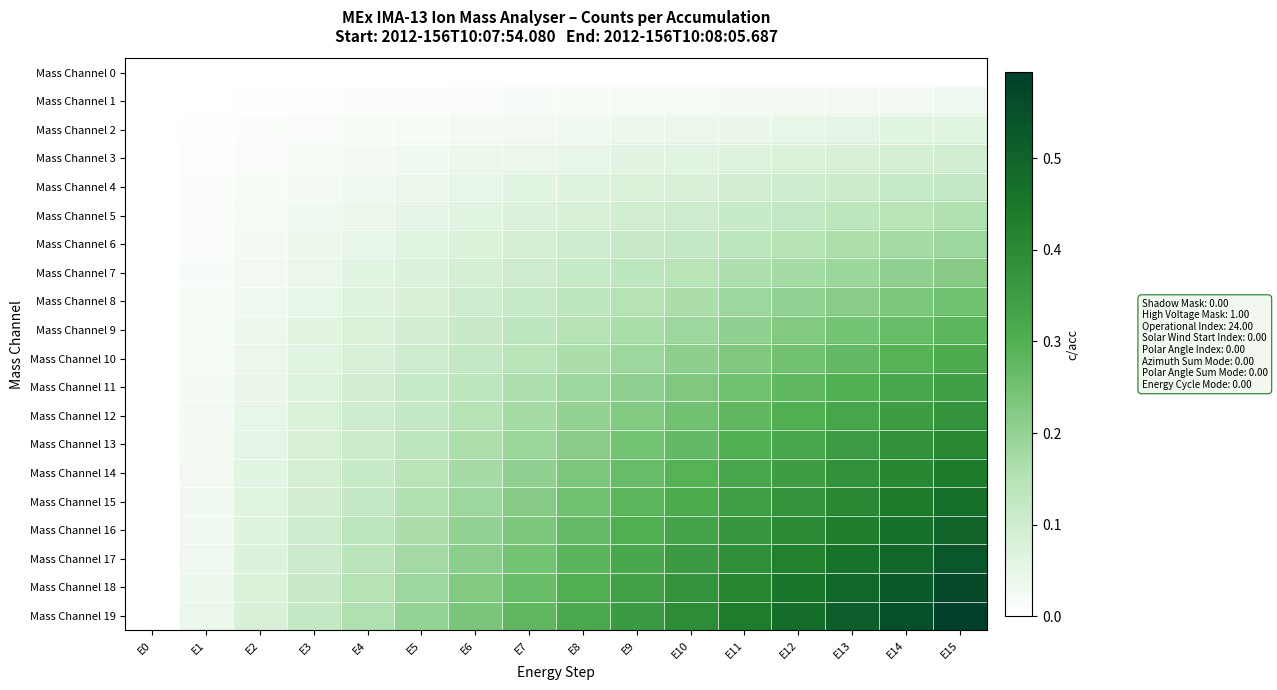

Reading left to right, transcribe all the data shown in this chart.

Mass Channel 0: E0=0.0	E1=0.0	E2=0.0	E3=0.0	E4=0.0	E5=0.0	E6=0.0	E7=0.0	E8=0.0	E9=0.0	E10=0.0	E11=0.0	E12=0.0	E13=0.0	E14=0.0	E15=0.0
Mass Channel 1: E0=0.0	E1=0.0	E2=0.0	E3=0.0	E4=0.0	E5=0.0	E6=0.0	E7=0.0	E8=0.0	E9=0.0	E10=0.0	E11=0.0	E12=0.0	E13=0.0	E14=0.0	E15=0.0
Mass Channel 2: E0=0.0	E1=0.0	E2=0.0	E3=0.0	E4=0.0	E5=0.0	E6=0.0	E7=0.0	E8=0.0	E9=0.0	E10=0.0	E11=0.0	E12=0.1	E13=0.1	E14=0.1	E15=0.1
Mass Channel 3: E0=0.0	E1=0.0	E2=0.0	E3=0.0	E4=0.0	E5=0.0	E6=0.0	E7=0.0	E8=0.1	E9=0.1	E10=0.1	E11=0.1	E12=0.1	E13=0.1	E14=0.1	E15=0.1
Mass Channel 4: E0=0.0	E1=0.0	E2=0.0	E3=0.0	E4=0.0	E5=0.0	E6=0.1	E7=0.1	E8=0.1	E9=0.1	E10=0.1	E11=0.1	E12=0.1	E13=0.1	E14=0.1	E15=0.1
Mass Channel 5: E0=0.0	E1=0.0	E2=0.0	E3=0.0	E4=0.0	E5=0.1	E6=0.1	E7=0.1	E8=0.1	E9=0.1	E10=0.1	E11=0.1	E12=0.1	E13=0.1	E14=0.1	E15=0.2
Mass Channel 6: E0=0.0	E1=0.0	E2=0.0	E3=0.0	E4=0.1	E5=0.1	E6=0.1	E7=0.1	E8=0.1	E9=0.1	E10=0.1	E11=0.1	E12=0.1	E13=0.2	E14=0.2	E15=0.2
Mass Channel 7: E0=0.0	E1=0.0	E2=0.0	E3=0.0	E4=0.1	E5=0.1	E6=0.1	E7=0.1	E8=0.1	E9=0.1	E10=0.1	E11=0.2	E12=0.2	E13=0.2	E14=0.2	E15=0.2
Mass Channel 8: E0=0.0	E1=0.0	E2=0.0	E3=0.1	E4=0.1	E5=0.1	E6=0.1	E7=0.1	E8=0.1	E9=0.1	E10=0.2	E11=0.2	E12=0.2	E13=0.2	E14=0.2	E15=0.2
Mass Channel 9: E0=0.0	E1=0.0	E2=0.0	E3=0.1	E4=0.1	E5=0.1	E6=0.1	E7=0.1	E8=0.1	E9=0.2	E10=0.2	E11=0.2	E12=0.2	E13=0.2	E14=0.3	E15=0.3
Mass Channel 10: E0=0.0	E1=0.0	E2=0.0	E3=0.1	E4=0.1	E5=0.1	E6=0.1	E7=0.1	E8=0.2	E9=0.2	E10=0.2	E11=0.2	E12=0.2	E13=0.3	E14=0.3	E15=0.3
Mass Channel 11: E0=0.0	E1=0.0	E2=0.0	E3=0.1	E4=0.1	E5=0.1	E6=0.1	E7=0.2	E8=0.2	E9=0.2	E10=0.2	E11=0.3	E12=0.3	E13=0.3	E14=0.3	E15=0.3
Mass Channel 12: E0=0.0	E1=0.0	E2=0.1	E3=0.1	E4=0.1	E5=0.1	E6=0.1	E7=0.2	E8=0.2	E9=0.2	E10=0.2	E11=0.3	E12=0.3	E13=0.3	E14=0.3	E15=0.4
Mass Channel 13: E0=0.0	E1=0.0	E2=0.1	E3=0.1	E4=0.1	E5=0.1	E6=0.2	E7=0.2	E8=0.2	E9=0.2	E10=0.3	E11=0.3	E12=0.3	E13=0.4	E14=0.4	E15=0.4
Mass Channel 14: E0=0.0	E1=0.0	E2=0.1	E3=0.1	E4=0.1	E5=0.1	E6=0.2	E7=0.2	E8=0.2	E9=0.3	E10=0.3	E11=0.3	E12=0.3	E13=0.4	E14=0.4	E15=0.4
Mass Channel 15: E0=0.0	E1=0.0	E2=0.1	E3=0.1	E4=0.1	E5=0.2	E6=0.2	E7=0.2	E8=0.2	E9=0.3	E10=0.3	E11=0.3	E12=0.4	E13=0.4	E14=0.4	E15=0.5
Mass Channel 16: E0=0.0	E1=0.0	E2=0.1	E3=0.1	E4=0.1	E5=0.2	E6=0.2	E7=0.2	E8=0.3	E9=0.3	E10=0.3	E11=0.4	E12=0.4	E13=0.4	E14=0.5	E15=0.5
Mass Channel 17: E0=0.0	E1=0.0	E2=0.1	E3=0.1	E4=0.1	E5=0.2	E6=0.2	E7=0.2	E8=0.3	E9=0.3	E10=0.4	E11=0.4	E12=0.4	E13=0.5	E14=0.5	E15=0.5
Mass Channel 18: E0=0.0	E1=0.0	E2=0.1	E3=0.1	E4=0.1	E5=0.2	E6=0.2	E7=0.3	E8=0.3	E9=0.3	E10=0.4	E11=0.4	E12=0.5	E13=0.5	E14=0.5	E15=0.6
Mass Channel 19: E0=0.0	E1=0.0	E2=0.1	E3=0.1	E4=0.2	E5=0.2	E6=0.2	E7=0.3	E8=0.3	E9=0.4	E10=0.4	E11=0.4	E12=0.5	E13=0.5	E14=0.6	E15=0.6